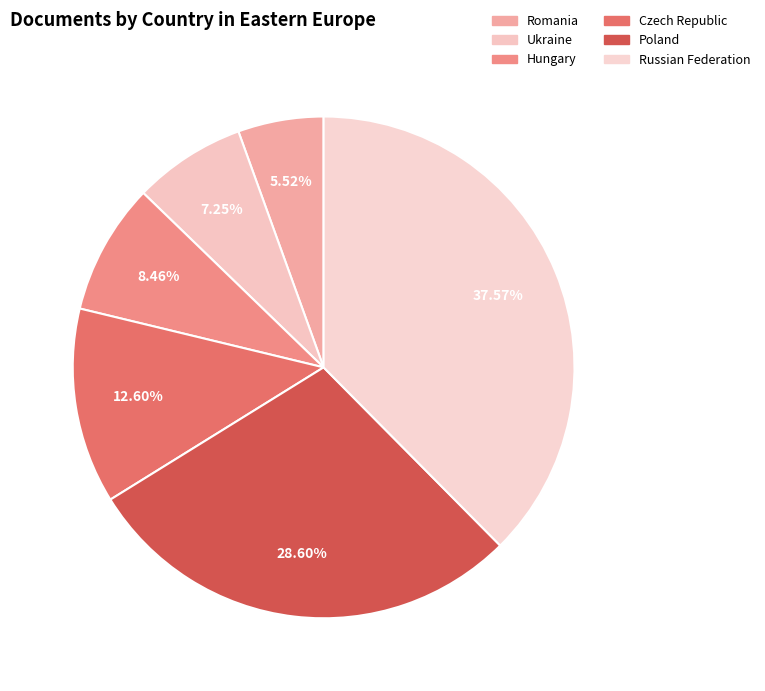

Rank the categories by value from lowest to highest.

Romania, Ukraine, Hungary, Czech Republic, Poland, Russian Federation